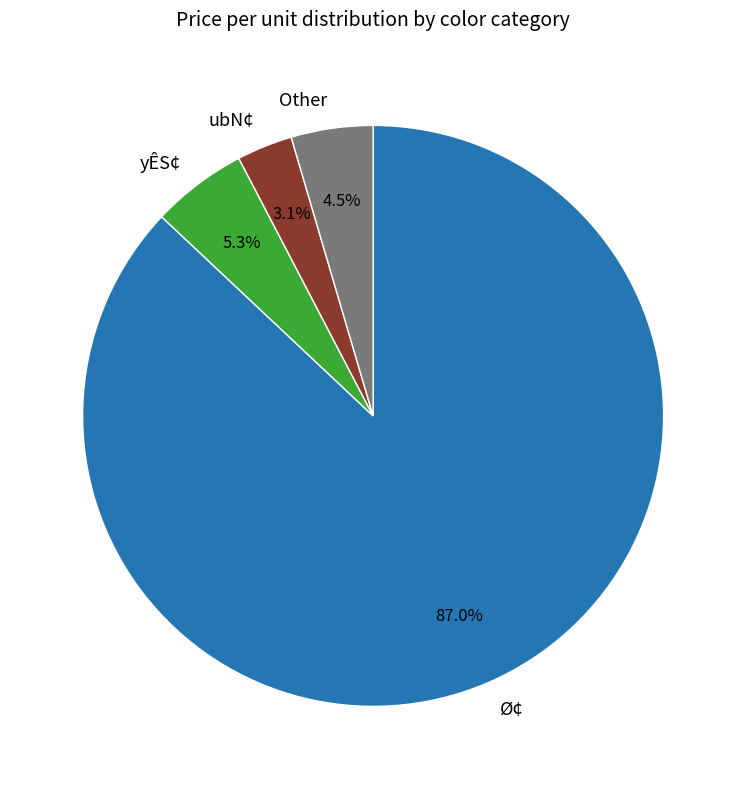

Which has a higher value, ubN¢ or yÊS¢?

yÊS¢